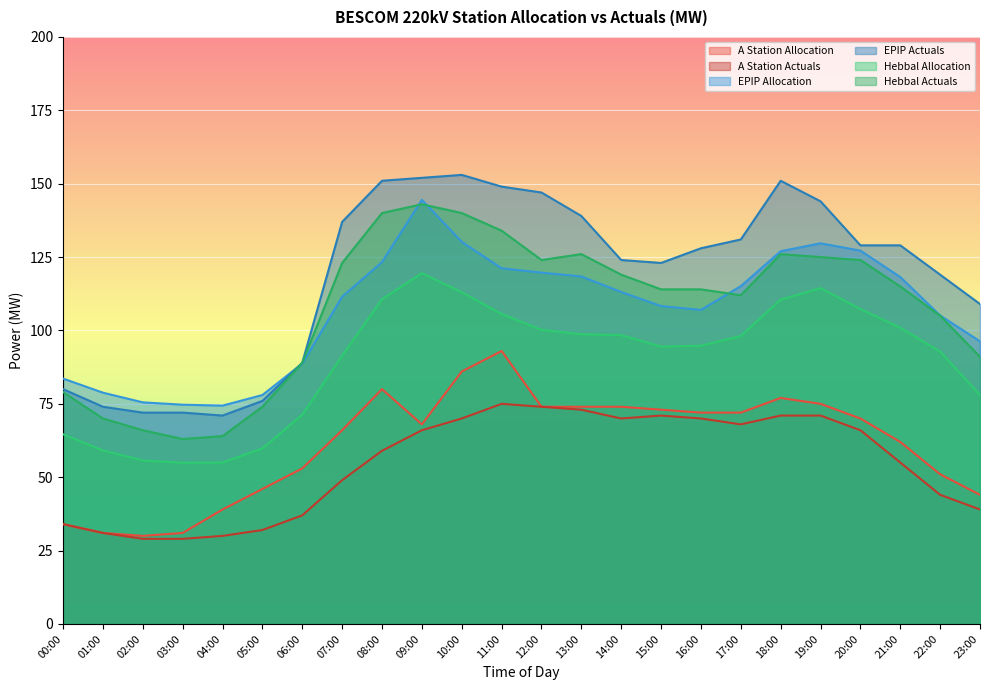

True or false: EPIP Allocation and Hebbal Allocation intersect in this chart.

False